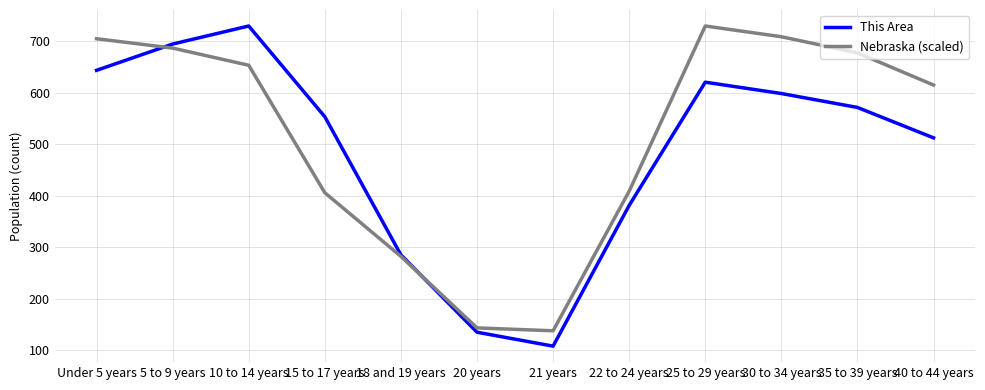

What position from the left is 22 to 24 years?

8